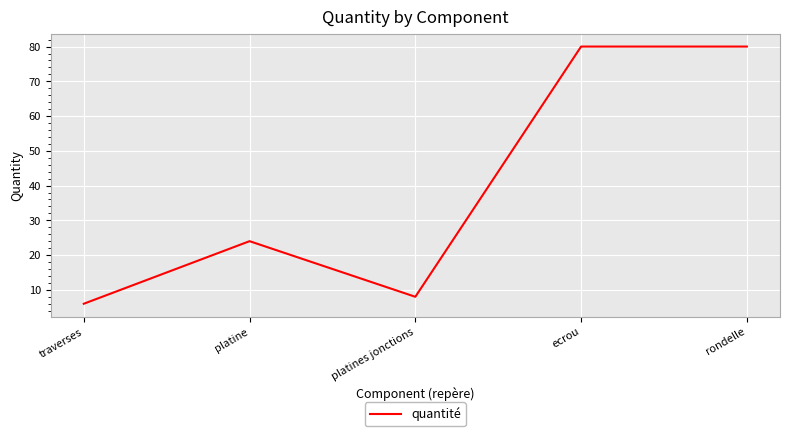

Approximately how many times larger is the value at platine compared to rondelle?

0.3